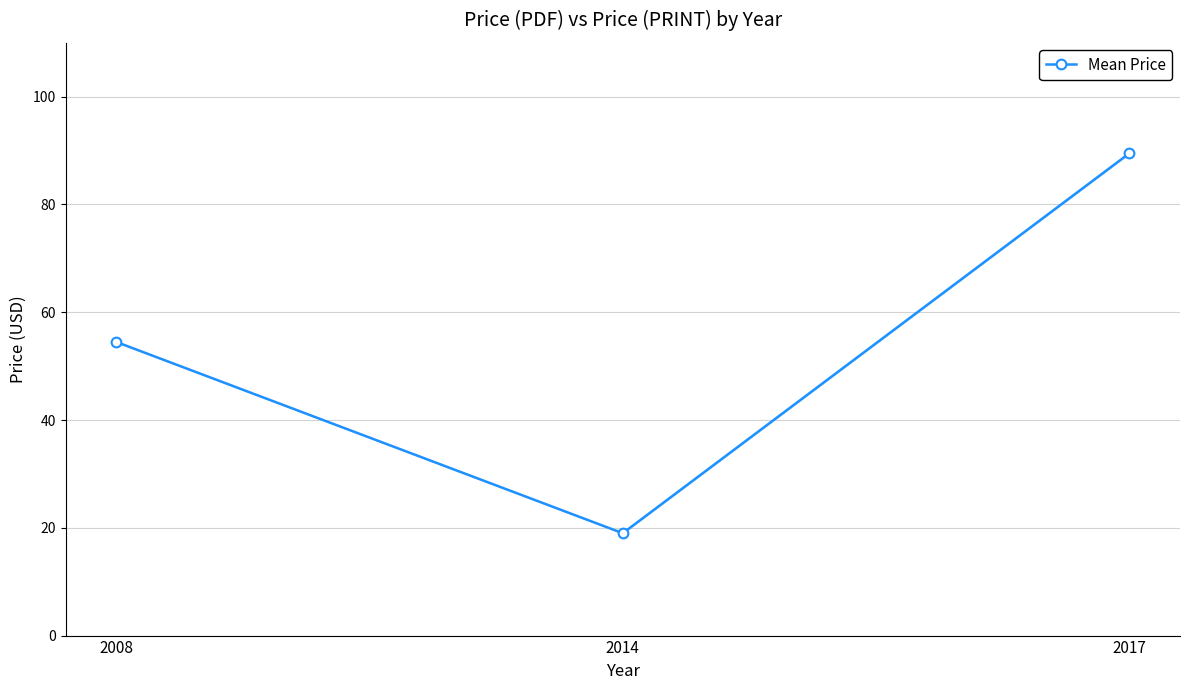

What is the maximum value shown in the chart?

89.5